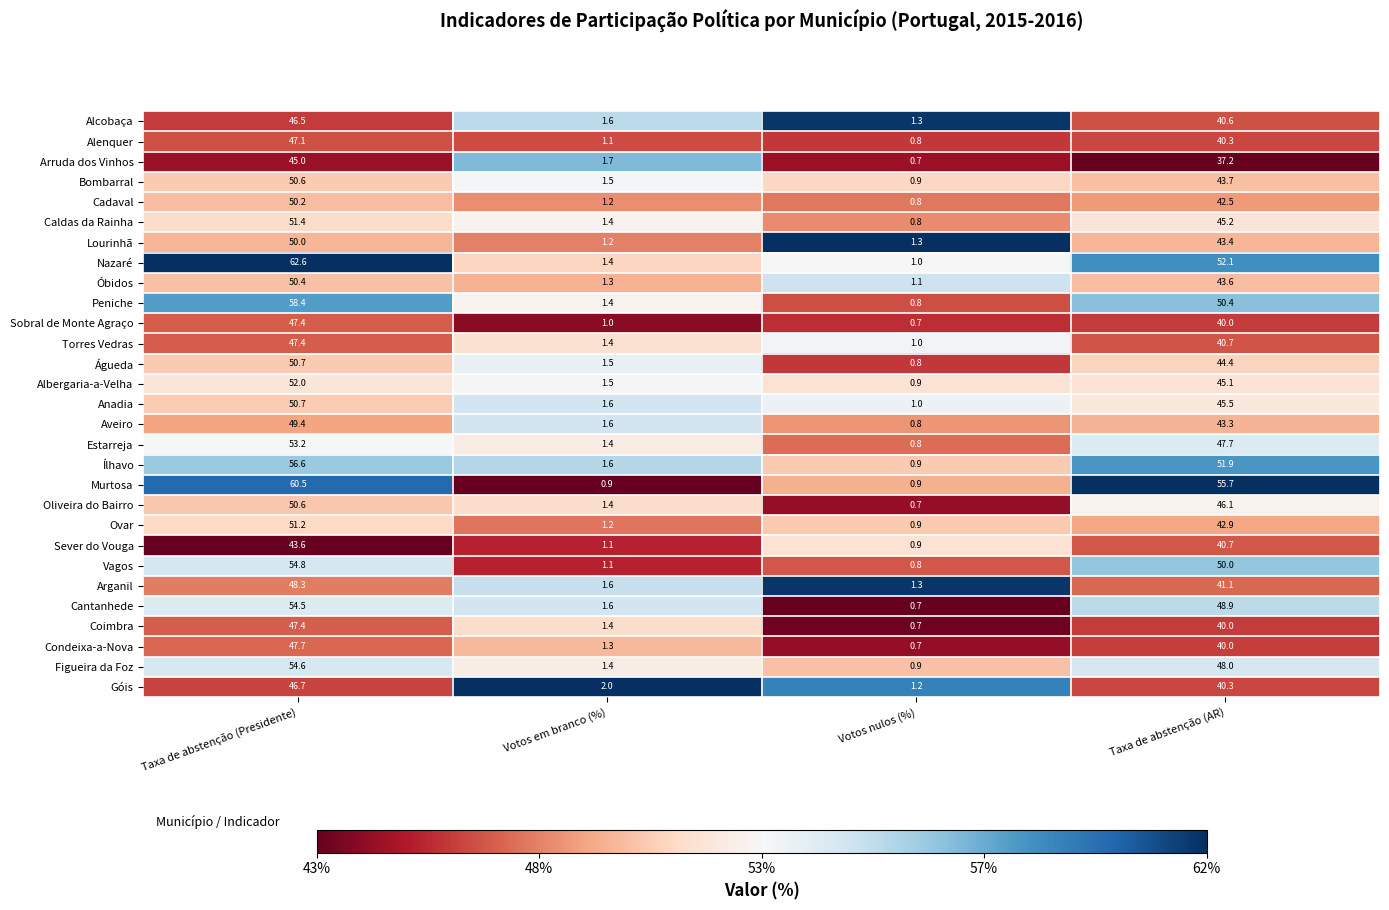

Which series changed the most between Taxa de abstenção (Presidente) and Votos nulos (%)?

Nazaré